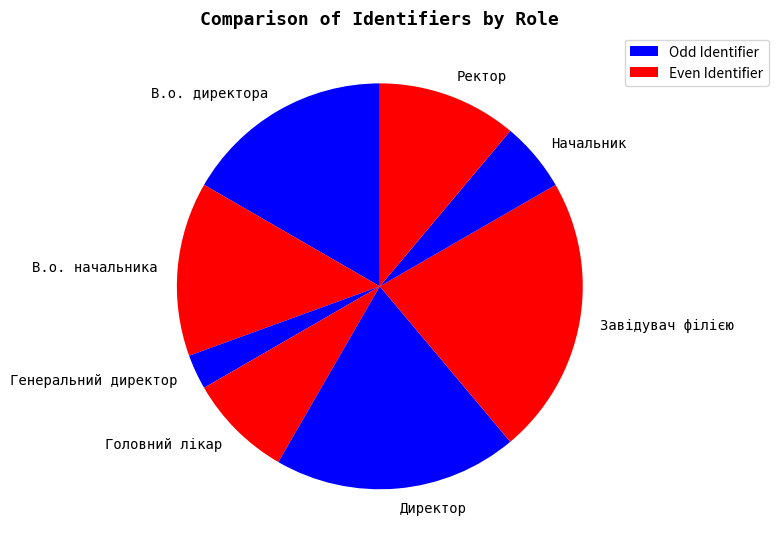

Combined, do В.о. директора and Ректор account for over 50%?

No